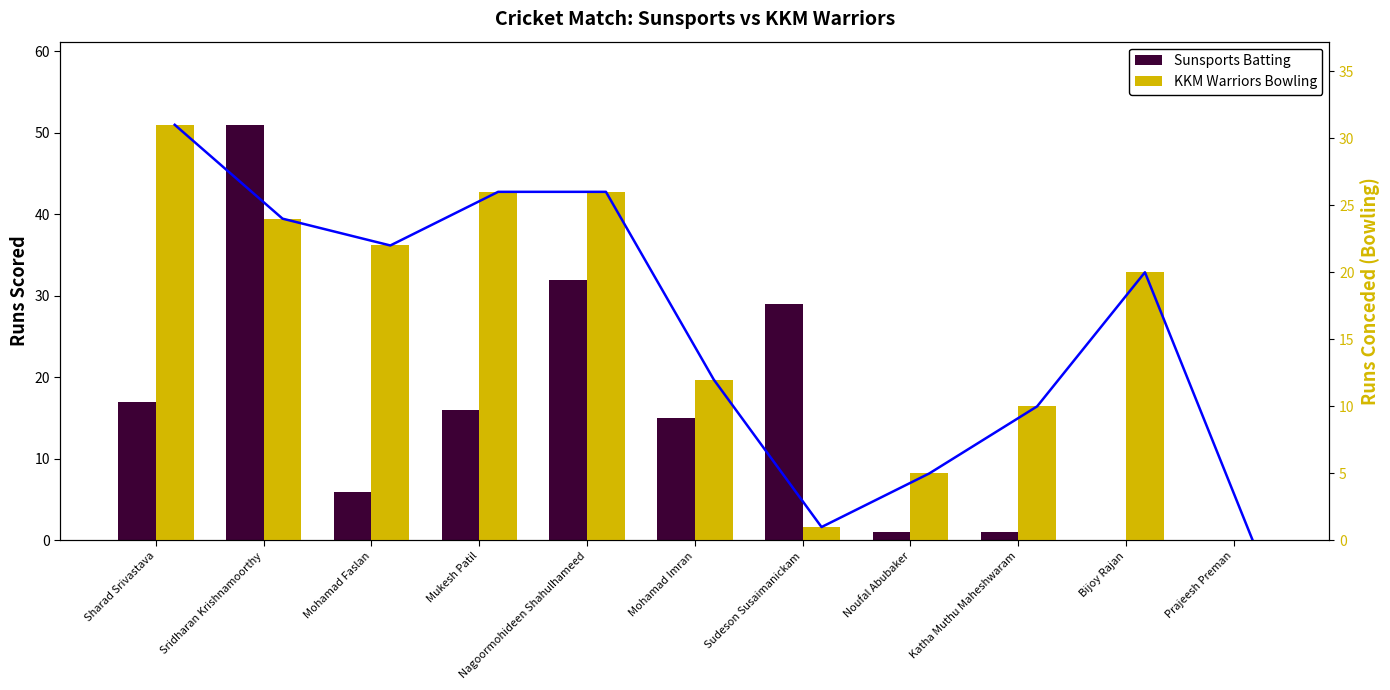

Between Bijoy Rajan and Prajeesh Preman, which series saw the biggest shift?

KKM Warriors Bowling